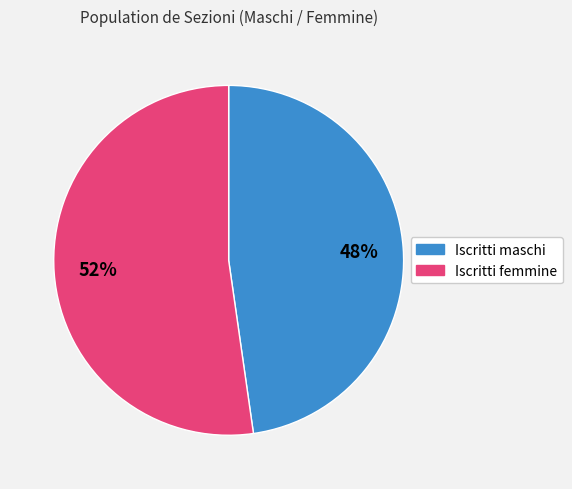

Do Iscritti femmine and Iscritti maschi together represent more than half of the pie?

Yes